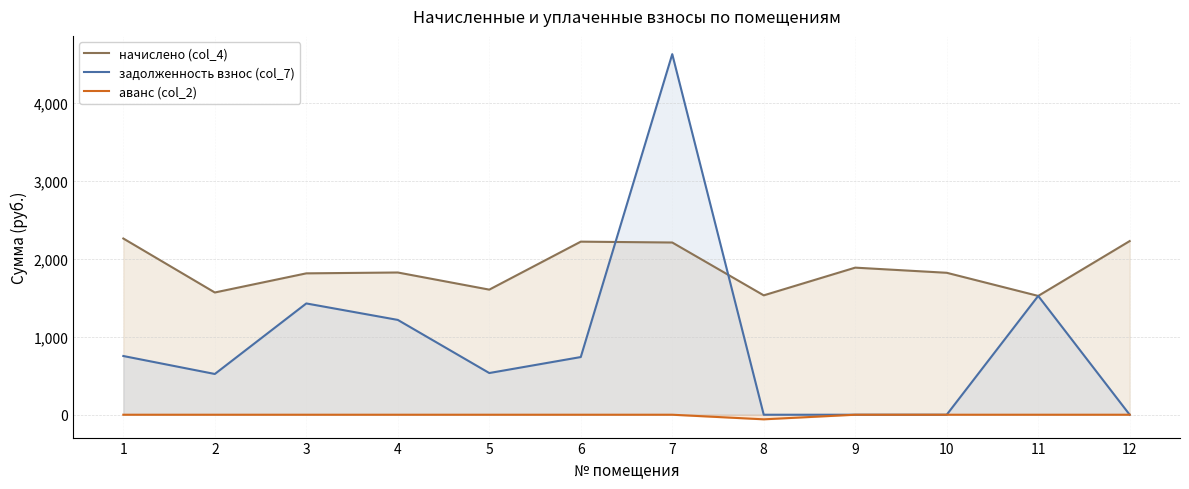

How many interior local valleys does the аванс (col_2) series have?

1